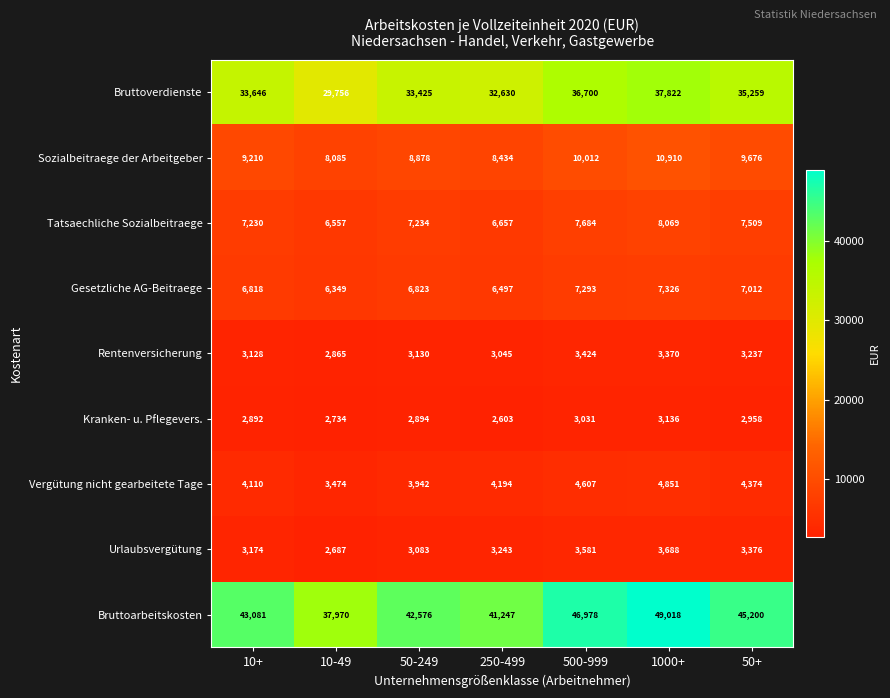

What is the minimum value shown in the chart?

2603